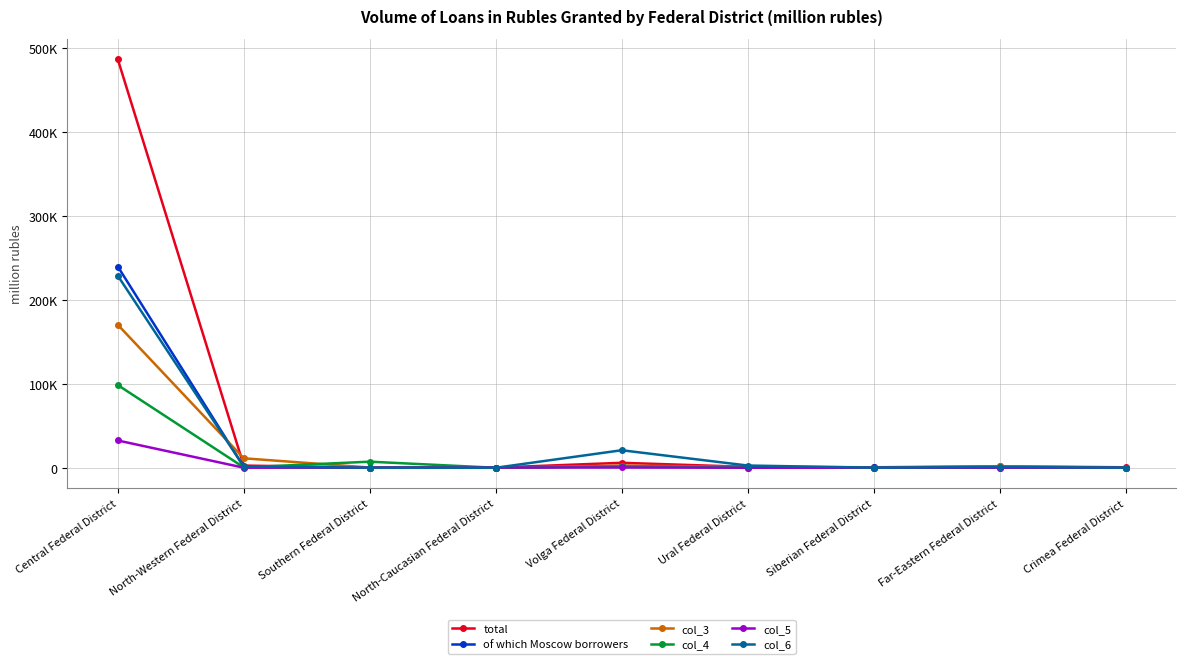

List the series in order of their peak value, lowest first.

col_5, col_4, col_3, col_6, of which Moscow borrowers, total